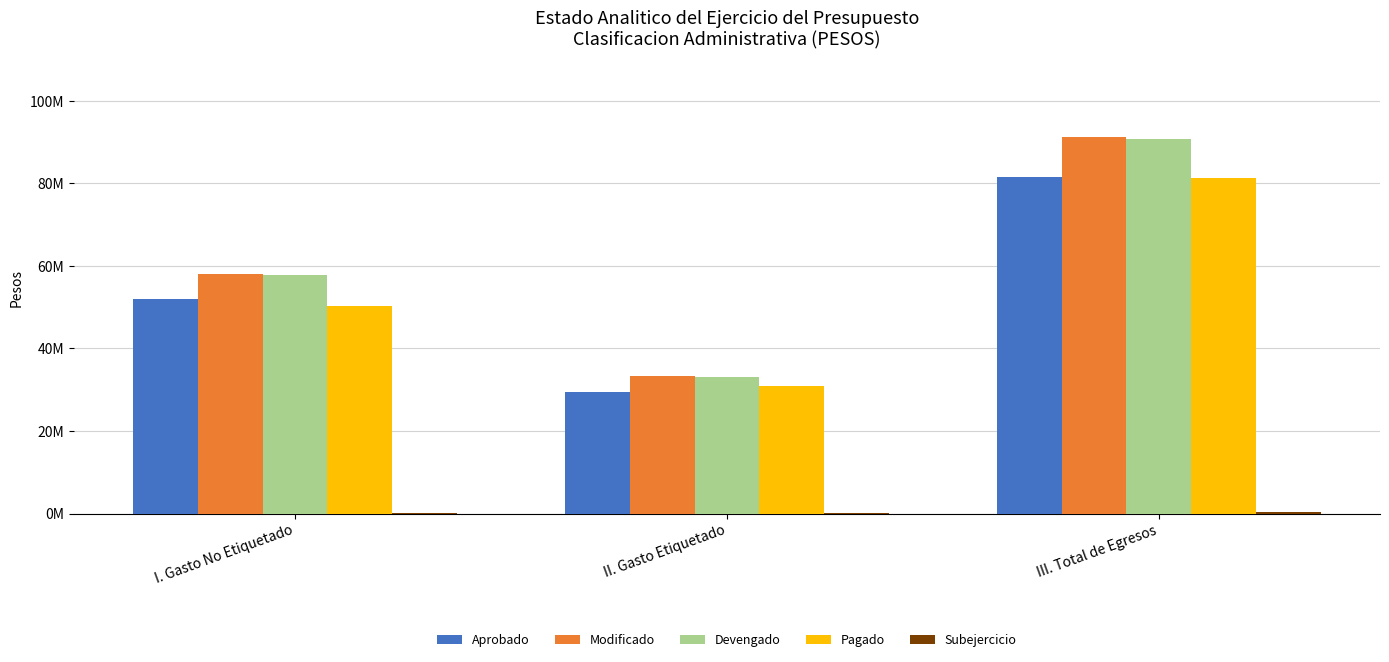

Are the bars horizontal?

No